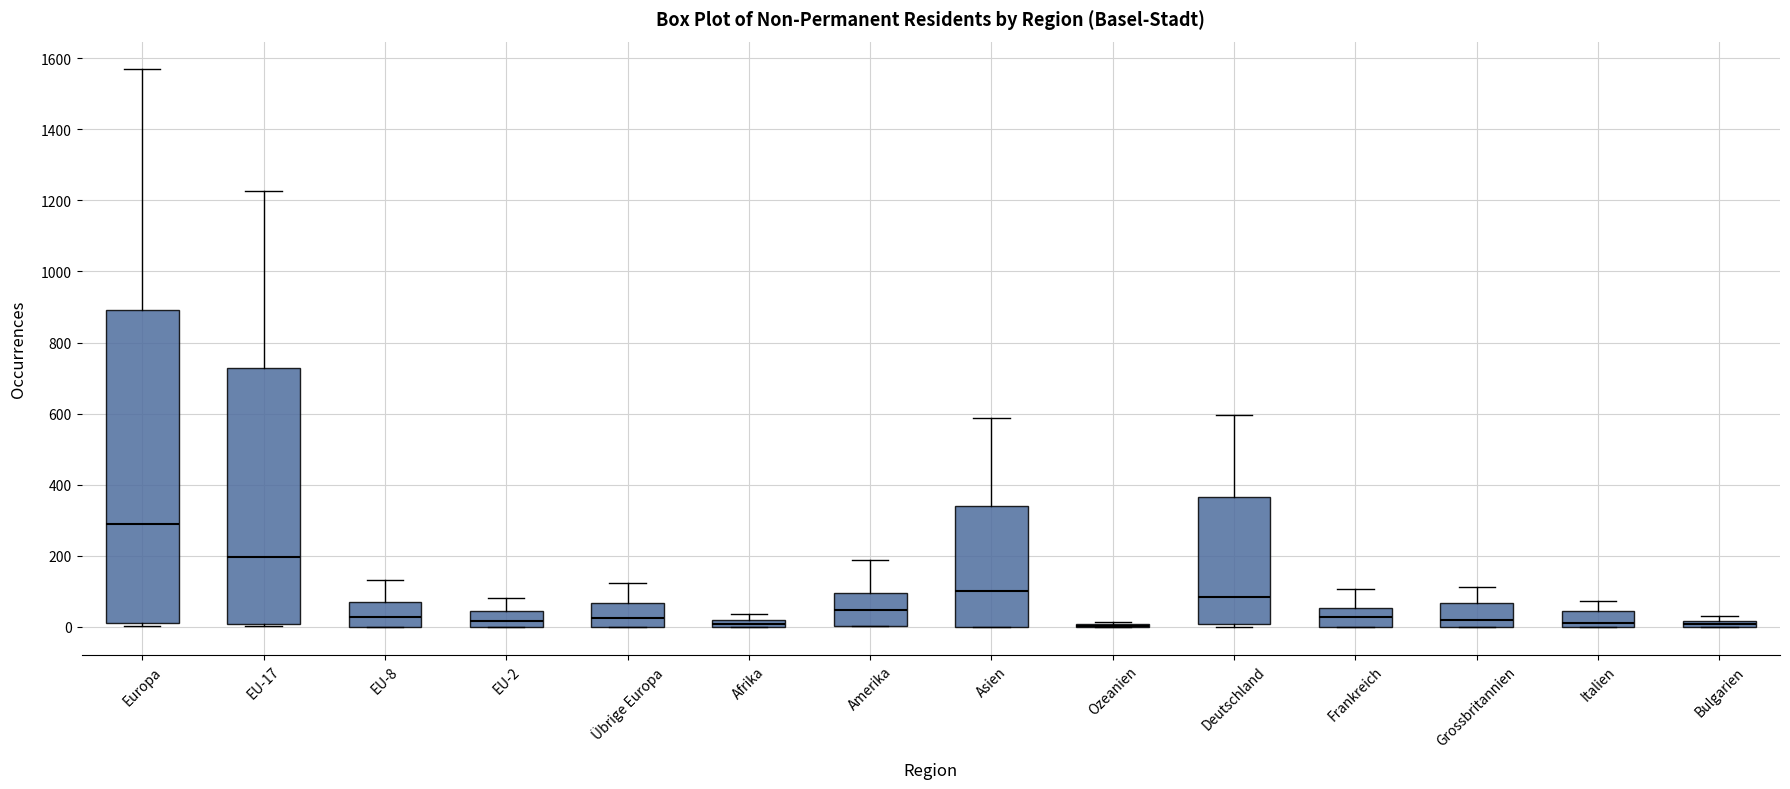

Which box is the tallest, from its lower edge to its upper edge?

Europa